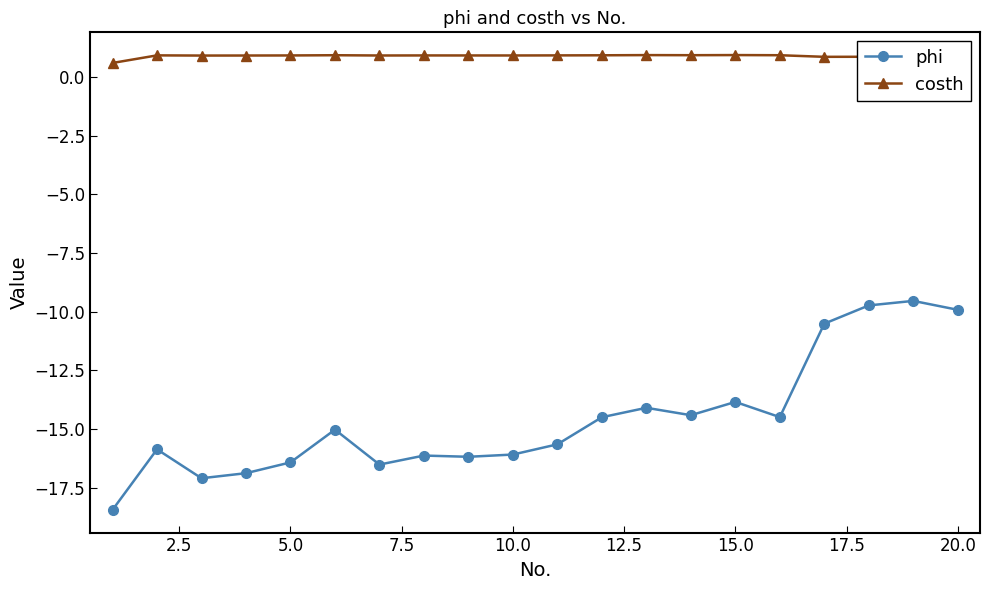

Which series has the widest spread of values?

phi